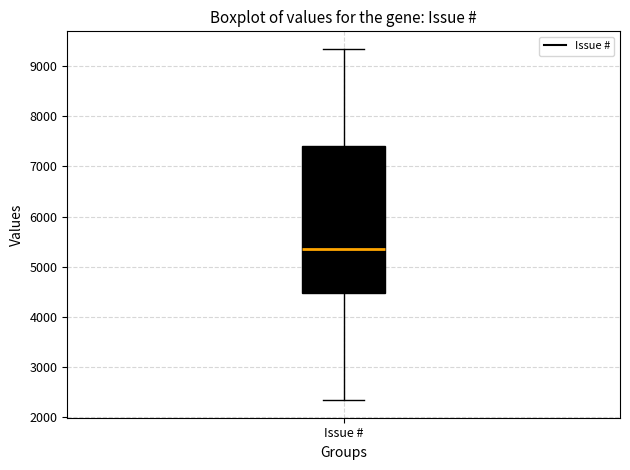

Read this box plot against the y-axis: the position of the median line, the range covered by the box, and the ends of both whiskers. The values are not printed on the chart, so give them approximately, as read against the axis.

median 5400, box 4500 to 7400, whiskers 2300 to 9300